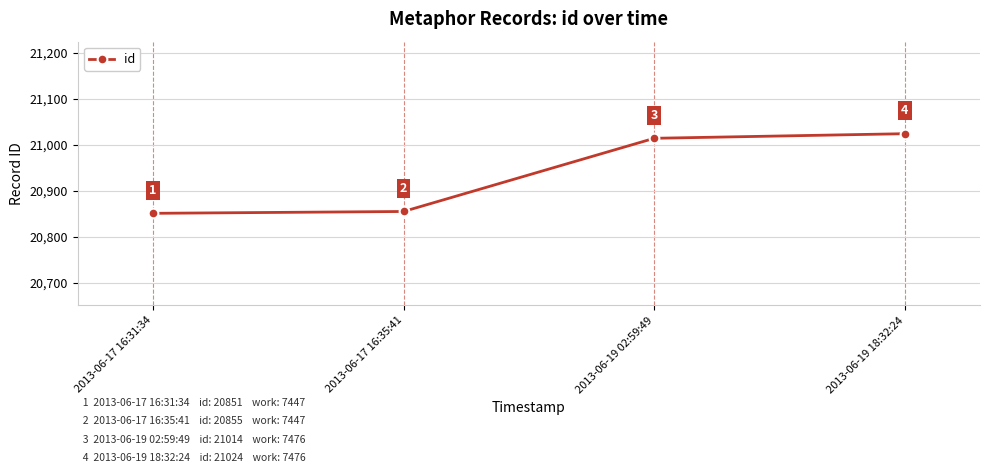

What is the minimum value shown in the chart?

20851